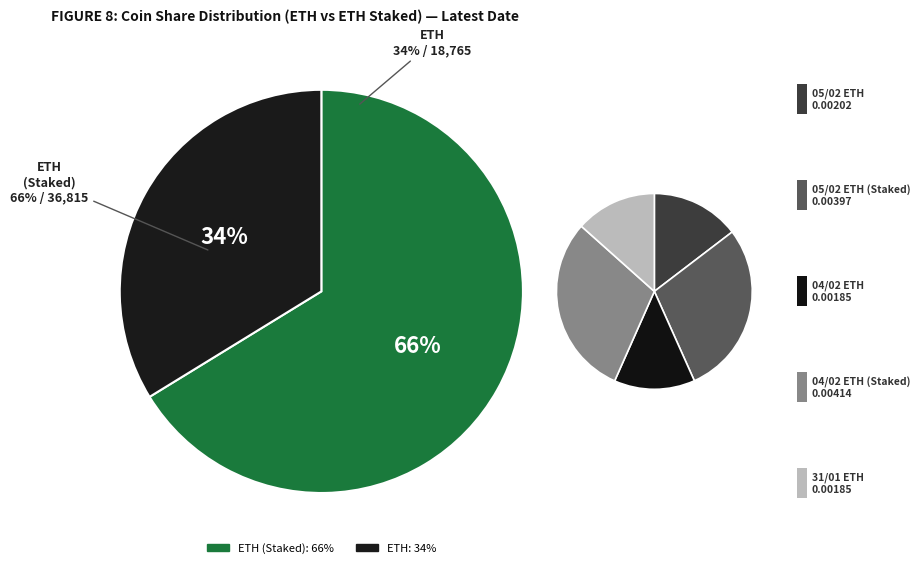

To the nearest percent, what portion does ETH (Staked) represent?

66%